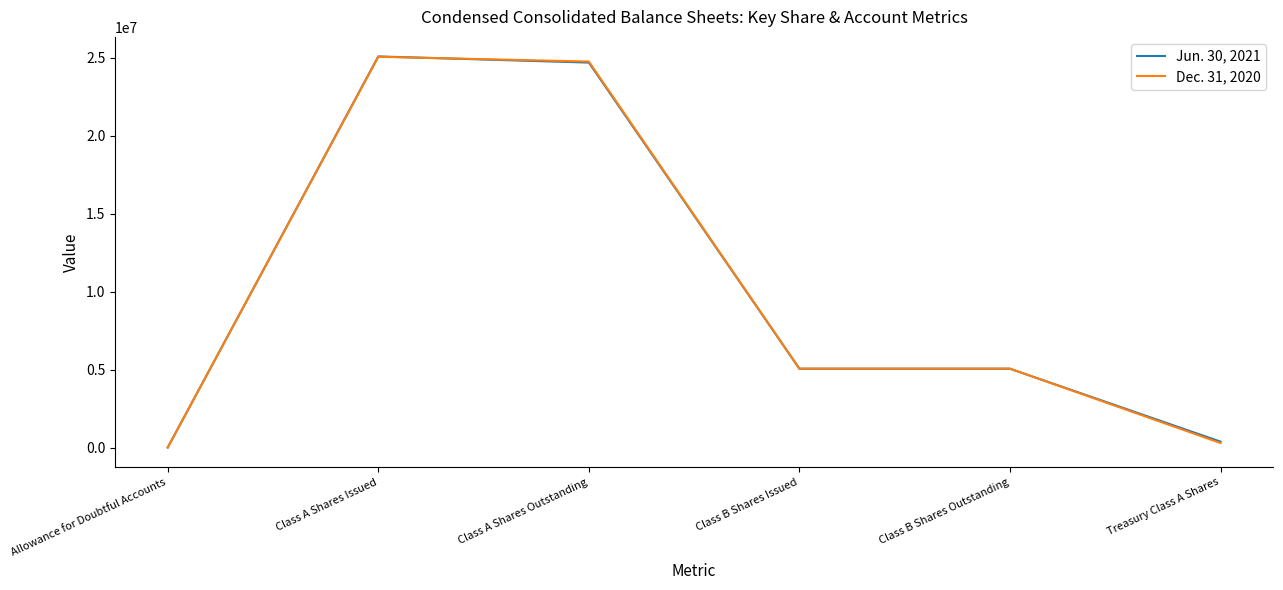

Does the chart have visible grid lines?

No